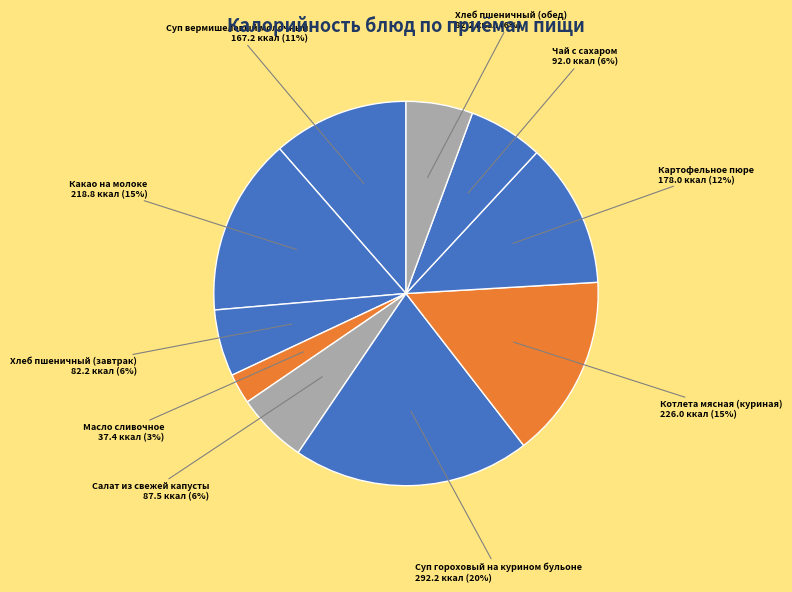

Count the number of slices in the pie.

10